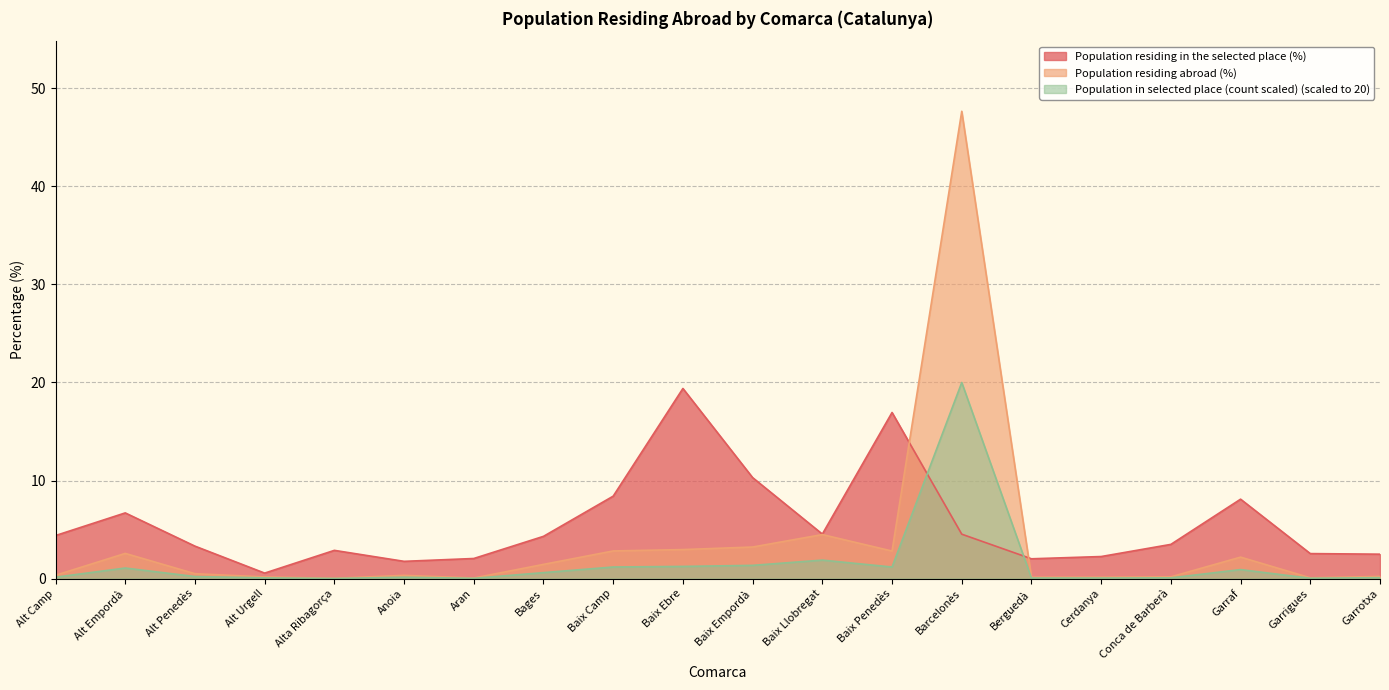

What position from the left is Garrigues?

19